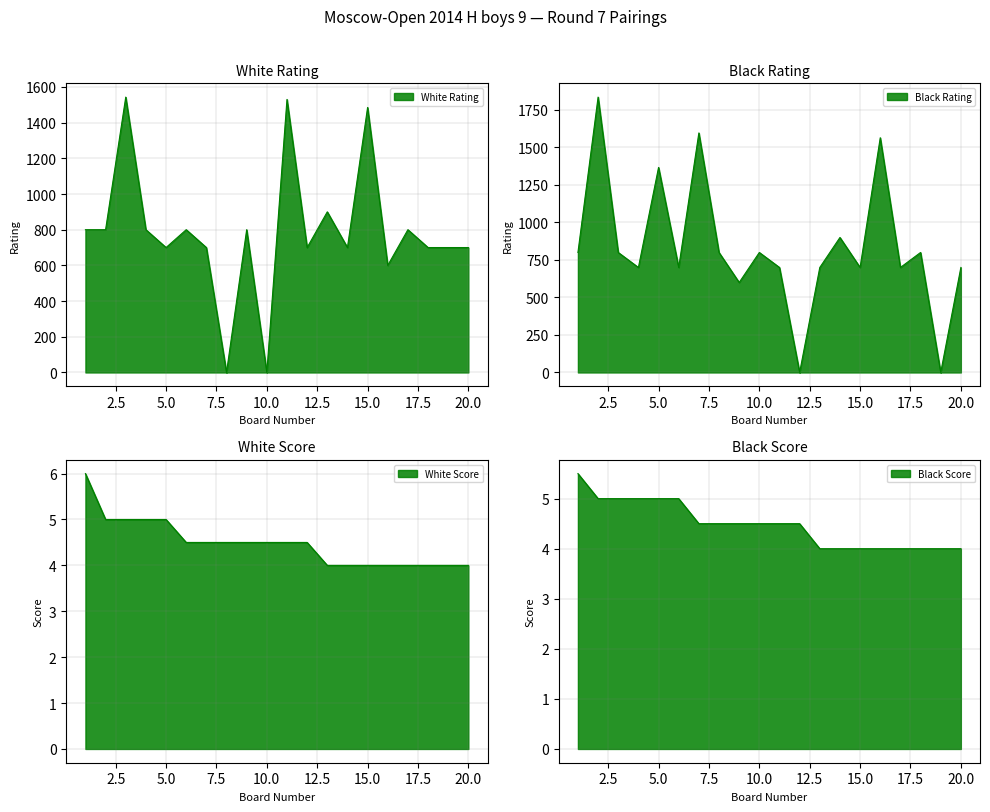

What is the lowest value of the Black Score series?

4.0